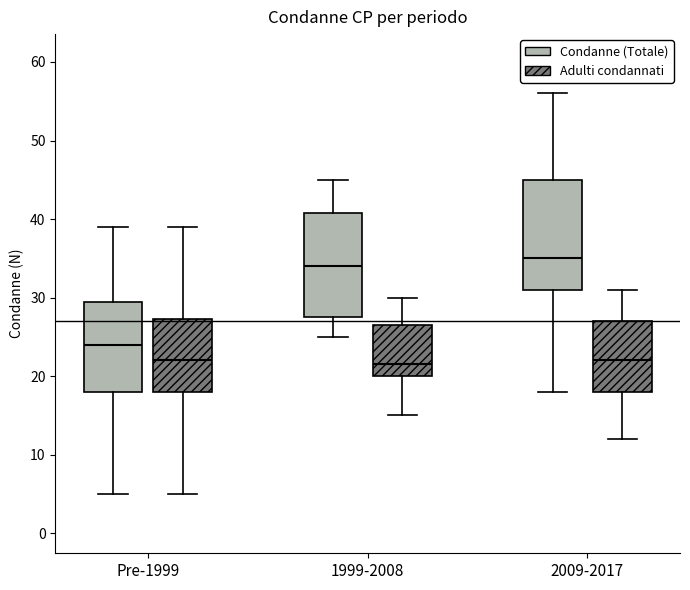

Reading left to right, read every box against the y-axis: the position of its median line, the range the box covers, and the ends of its whiskers. The values are not printed on the chart, so give them approximately, as read against the axis.

Pre-1999 (Condanne (Totale)): median 24, box 18 to 30, whiskers 5 to 39
Pre-1999 (Adulti condannati): median 22, box 18 to 27, whiskers 5 to 39
1999-2008 (Condanne (Totale)): median 34, box 28 to 41, whiskers 25 to 45
1999-2008 (Adulti condannati): median 22, box 20 to 27, whiskers 15 to 30
2009-2017 (Condanne (Totale)): median 35, box 31 to 45, whiskers 18 to 56
2009-2017 (Adulti condannati): median 22, box 18 to 27, whiskers 12 to 31